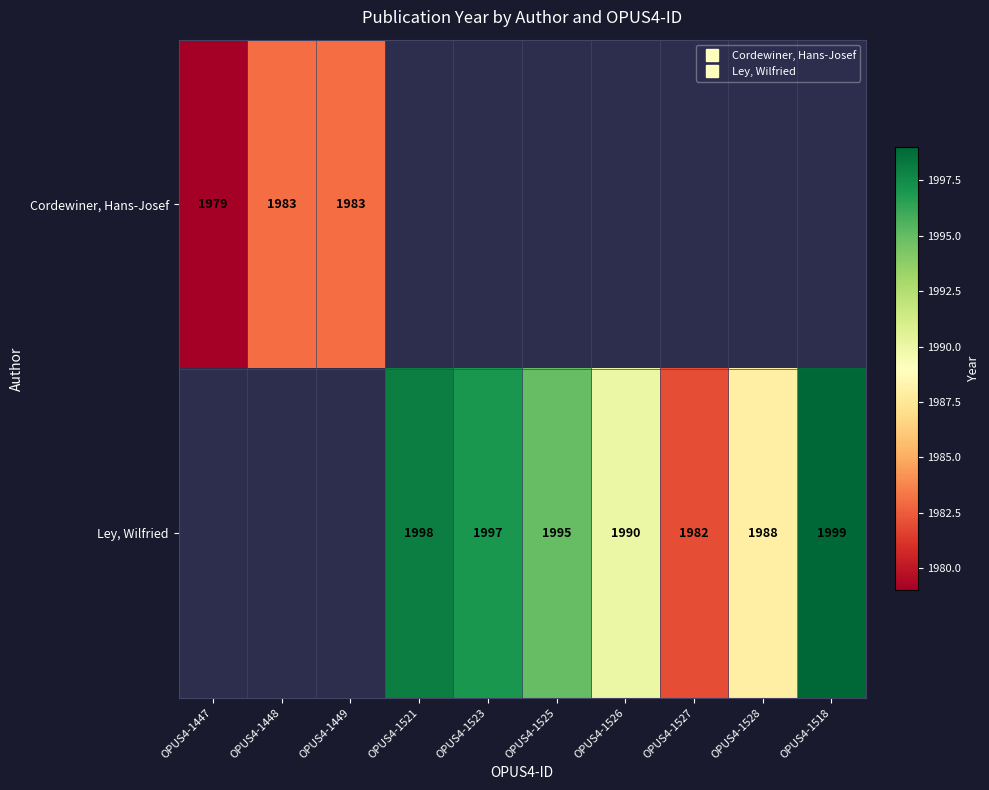

How many data points does each series have?

10